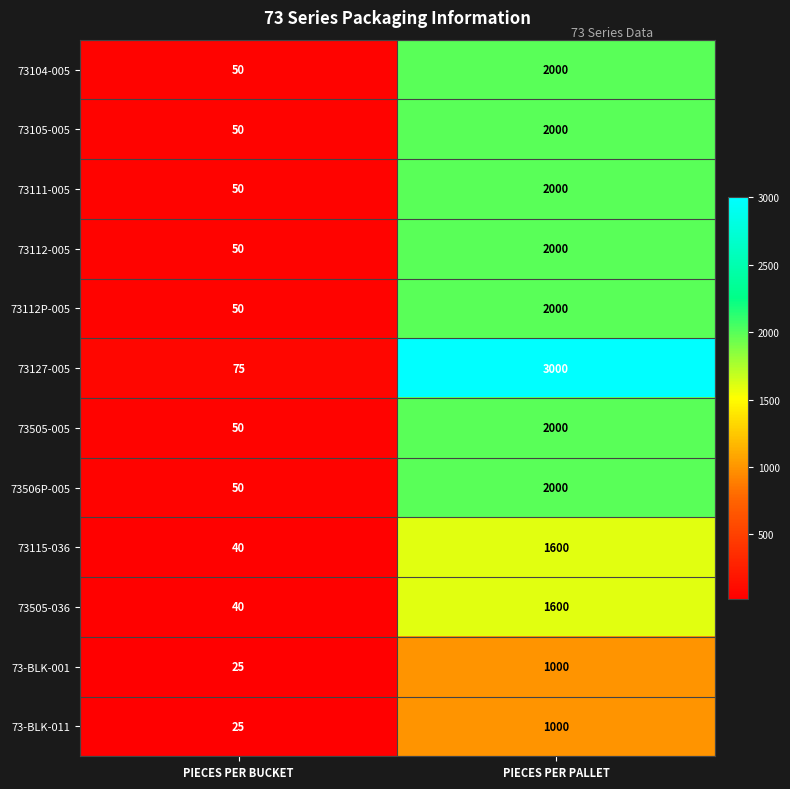

Reading left to right, transcribe all the data shown in this chart.

73104-005: PIECES PER BUCKET=50	PIECES PER PALLET=2000
73105-005: PIECES PER BUCKET=50	PIECES PER PALLET=2000
73111-005: PIECES PER BUCKET=50	PIECES PER PALLET=2000
73112-005: PIECES PER BUCKET=50	PIECES PER PALLET=2000
73112P-005: PIECES PER BUCKET=50	PIECES PER PALLET=2000
73127-005: PIECES PER BUCKET=75	PIECES PER PALLET=3000
73505-005: PIECES PER BUCKET=50	PIECES PER PALLET=2000
73506P-005: PIECES PER BUCKET=50	PIECES PER PALLET=2000
73115-036: PIECES PER BUCKET=40	PIECES PER PALLET=1600
73505-036: PIECES PER BUCKET=40	PIECES PER PALLET=1600
73-BLK-001: PIECES PER BUCKET=25	PIECES PER PALLET=1000
73-BLK-011: PIECES PER BUCKET=25	PIECES PER PALLET=1000